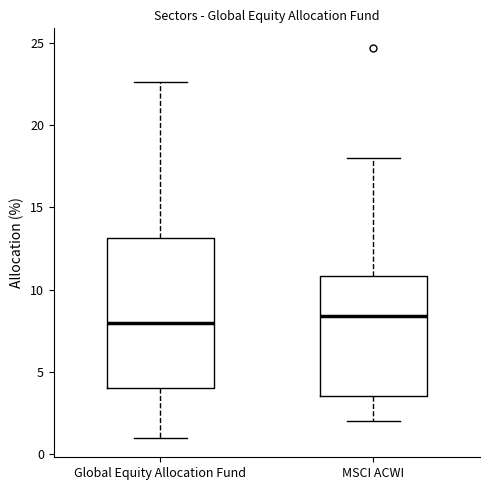

Reading left to right, transcribe this box plot: for each box, give where its median line is, the range the box spans, and where its two whiskers end, as read against the y-axis. The values are not printed on the chart, so give them approximately, as read against the axis.

Global Equity Allocation Fund: median 8.0, box 4.0 to 13.0, whiskers 1.0 to 22.5
MSCI ACWI: median 8.5, box 3.5 to 11.0, whiskers 2.0 to 18.0